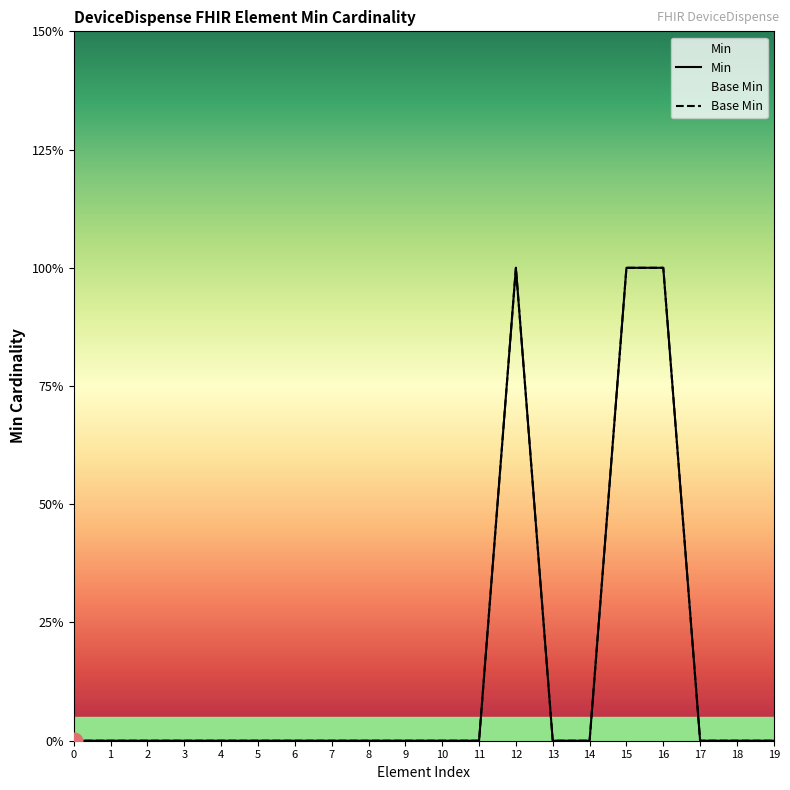

Reading left to right, list all the values displayed in this chart.

Min: 0	0	0	0	0	0	0	0	0	0	0	0	1	0	0	1	1	0	0	0
Base Min: 0	0	0	0	0	0	0	0	0	0	0	0	1	0	0	1	1	0	0	0